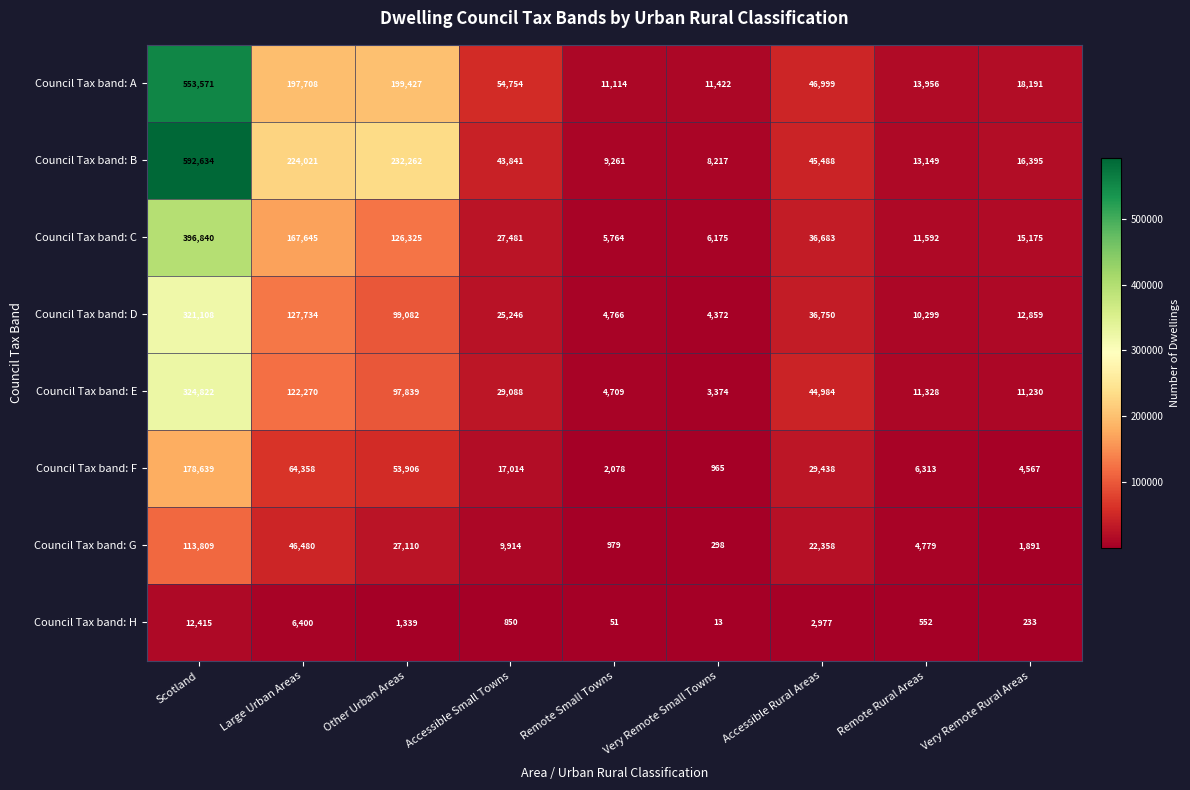

What is the spread (max minus min) of values at Remote Small Towns?

11063